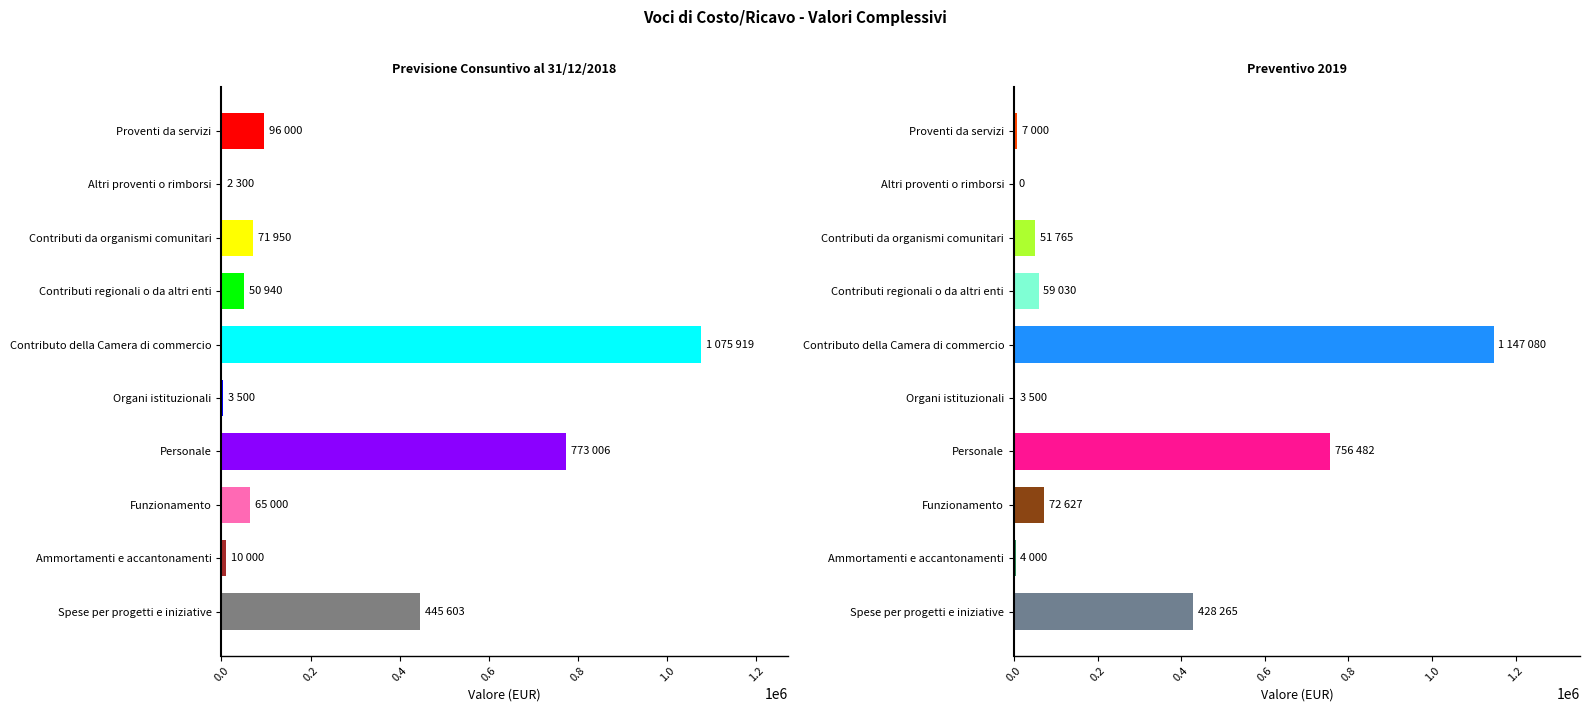

List the series in order of their peak value, lowest first.

Previsione Consuntivo al 31/12/2018, Preventivo 2019